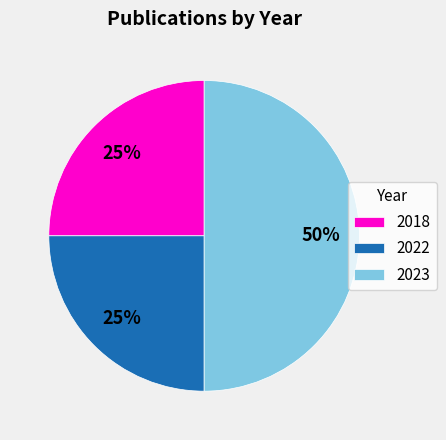

Which category has the biggest portion of the pie?

2023